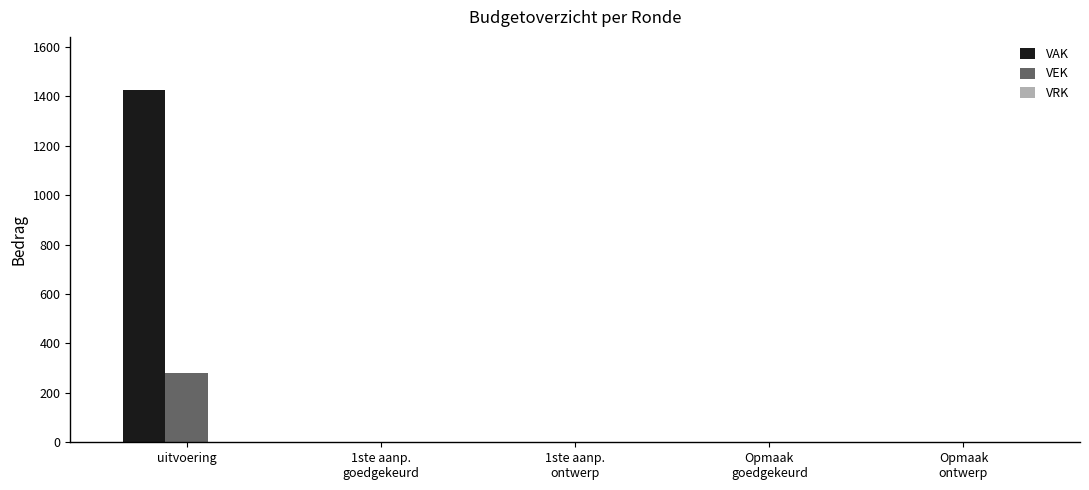

At which category is the sum across all series the highest?

uitvoering